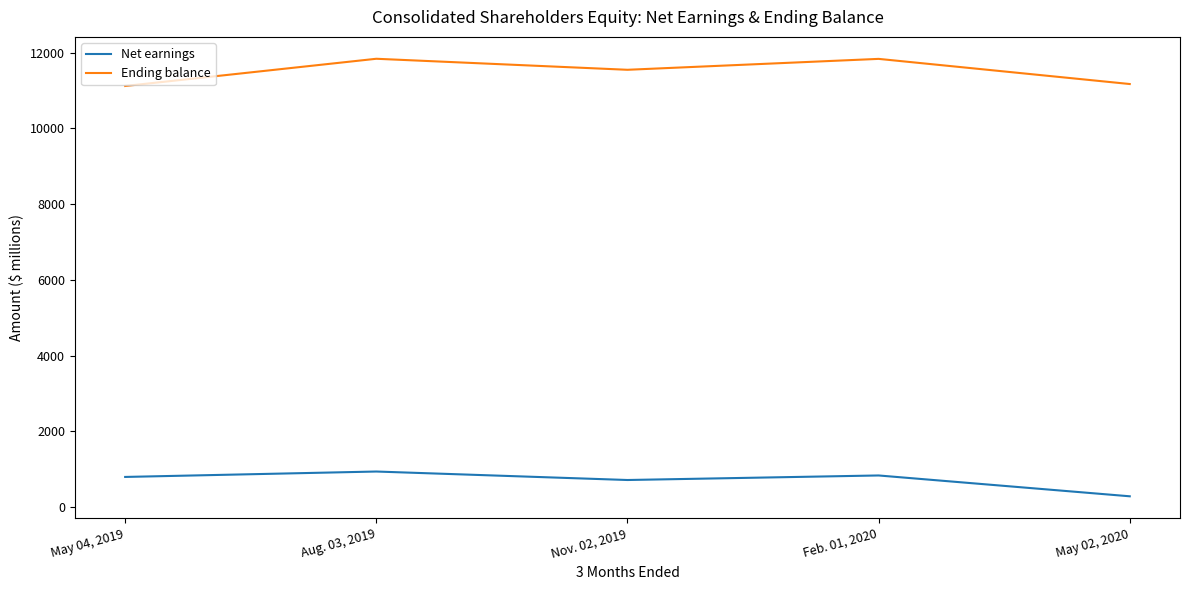

True or false: Ending balance and Net earnings cross at least once.

False